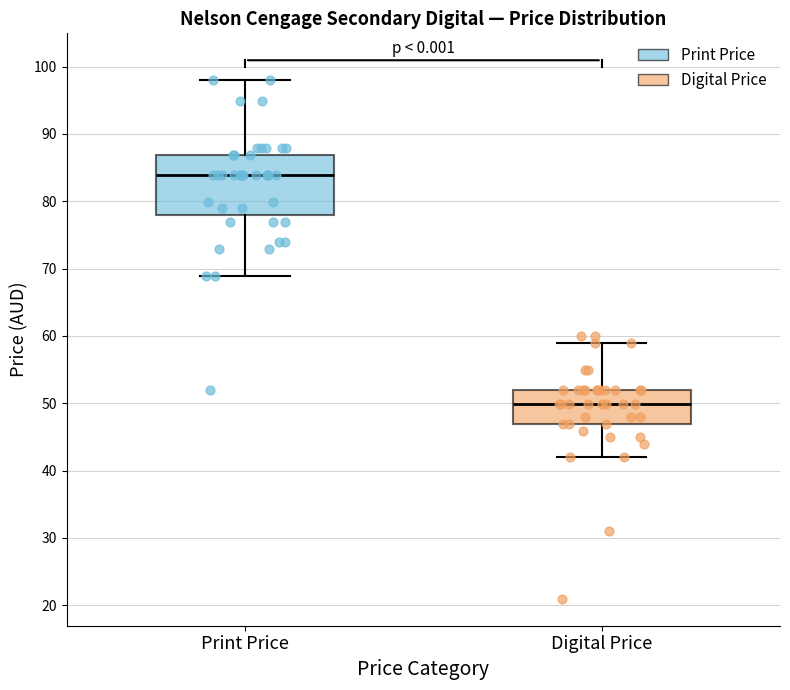

Reading left to right, transcribe this box plot: for each box, give where its median line is, the range the box spans, and where its two whiskers end, as read against the y-axis. The values are not printed on the chart, so give them approximately, as read against the axis.

Print Price: median 84, box 78 to 87, whiskers 69 to 98
Digital Price: median 50, box 47 to 52, whiskers 42 to 59